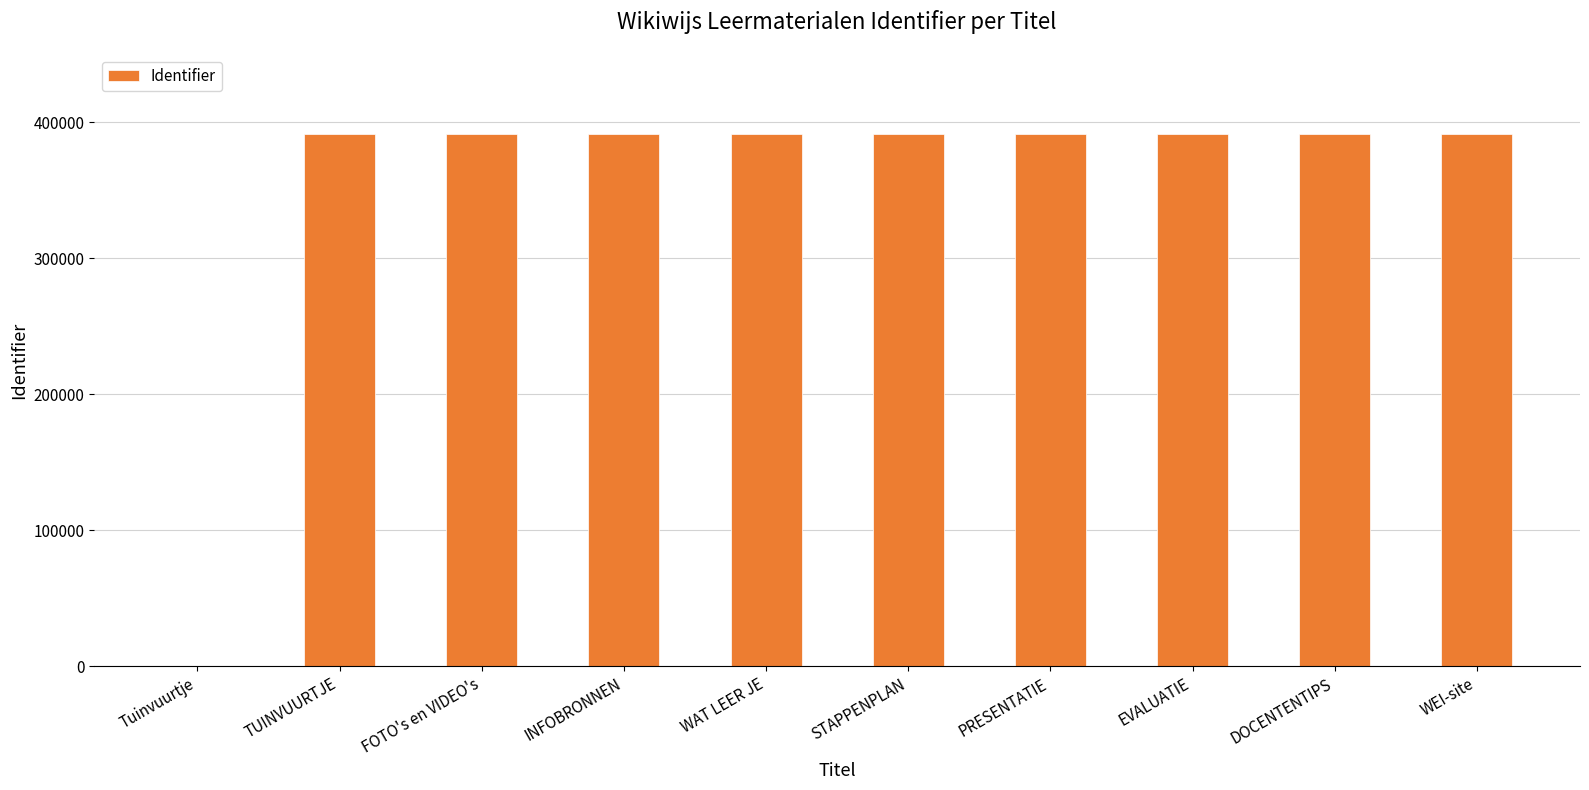

The chart shows a value of 131018 at FOTO's en VIDEO's. True or false?

False